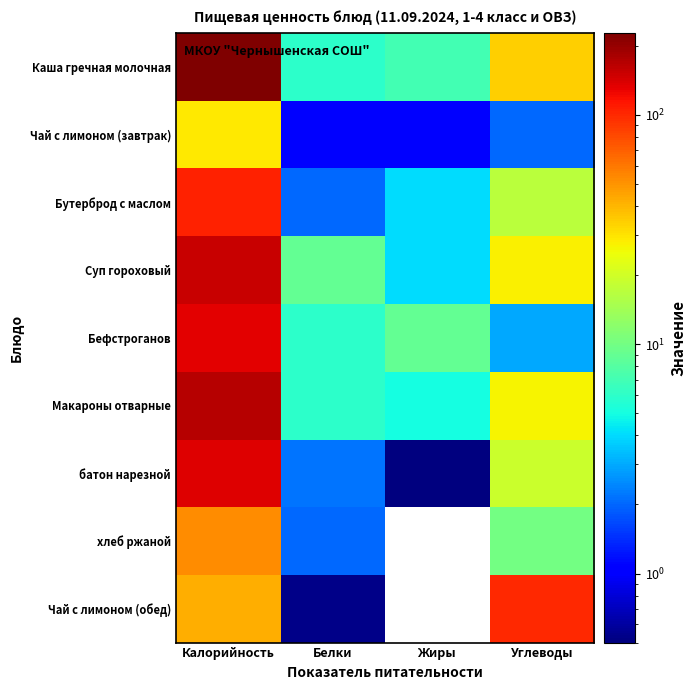

At how many categories does at least one series exceed 213?

1